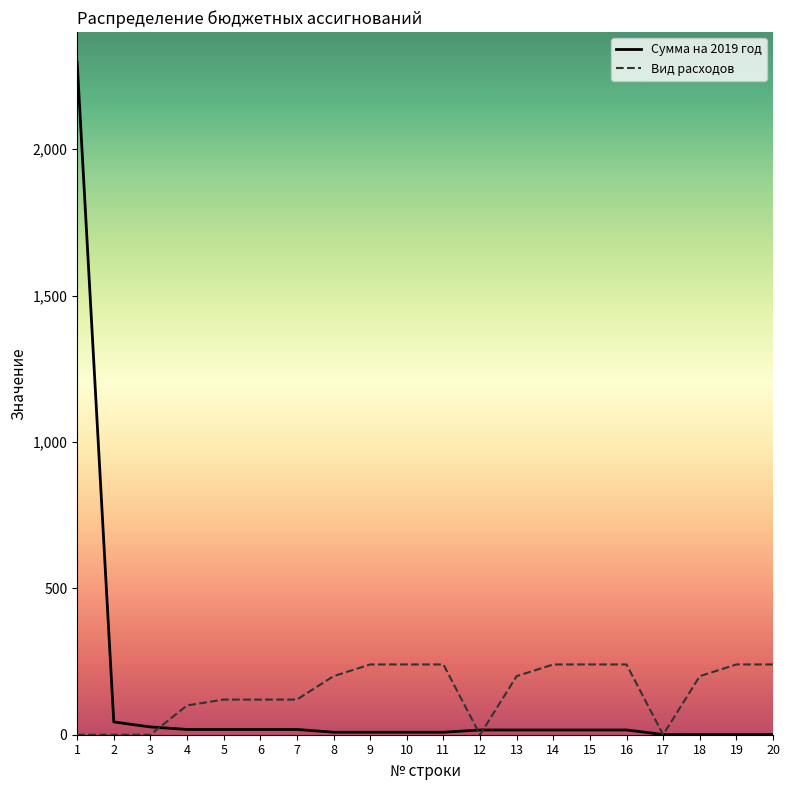

What is the greatest value displayed?

2297.0